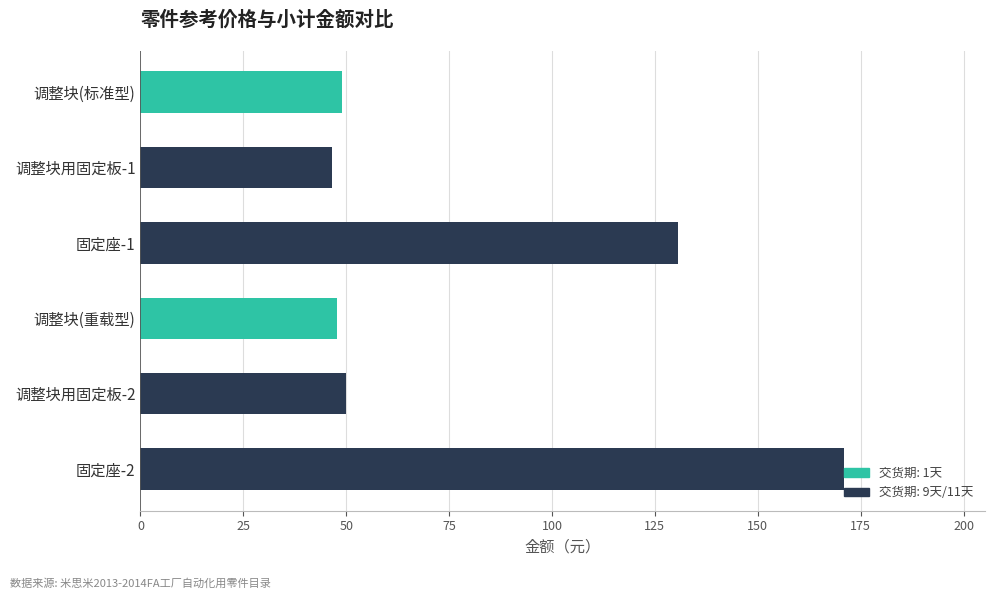

What is the difference between the maximum and minimum values?

124.5